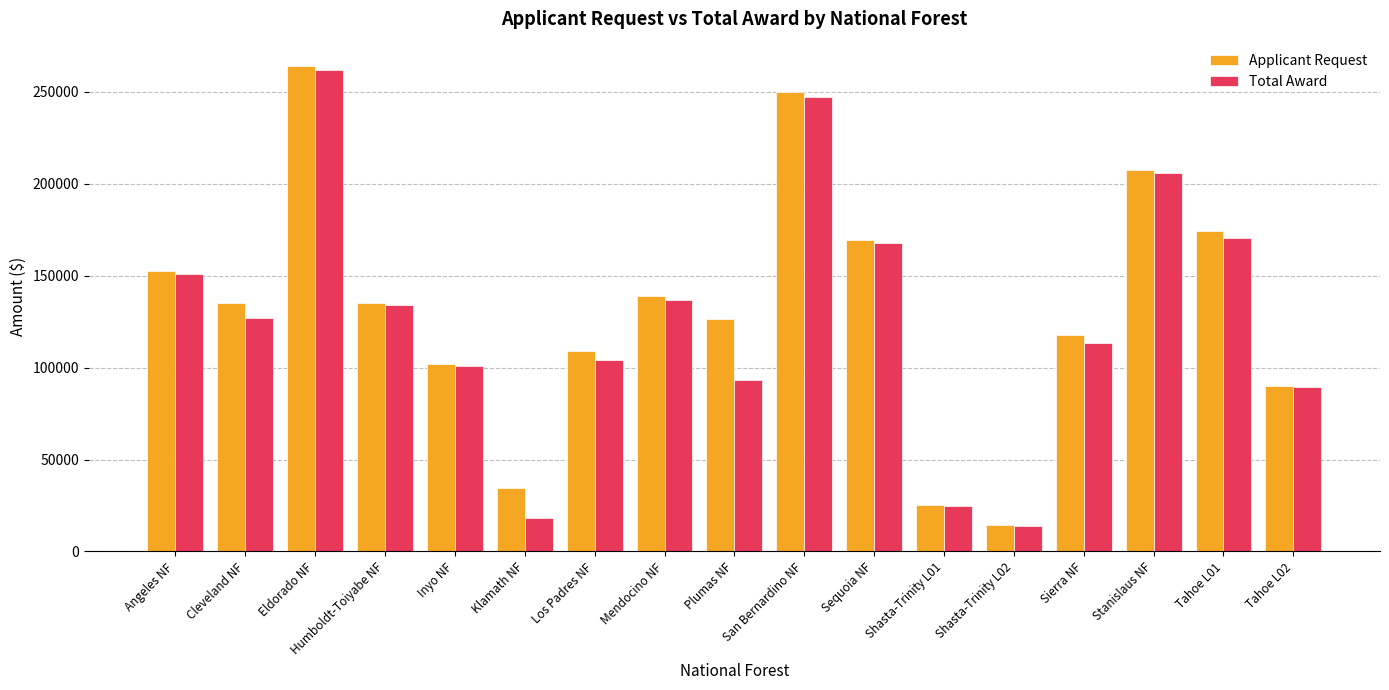

What is the spread (max minus min) of values at Tahoe L02?

825.7